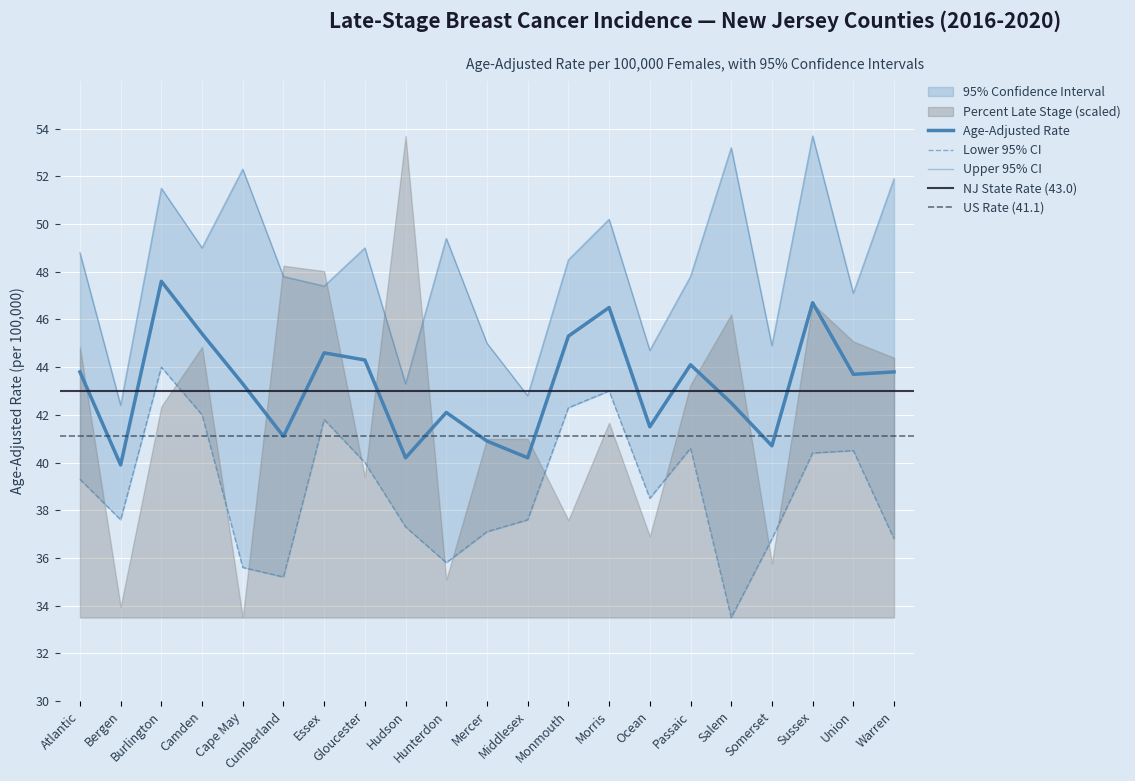

Which series has the largest total across all categories?

Upper 95% CI